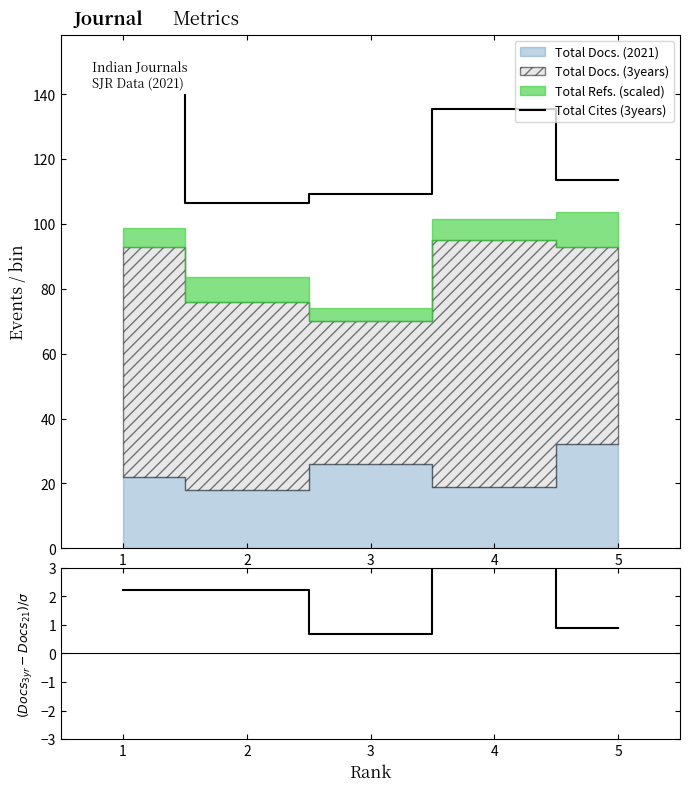

How many lines are shown in the chart?

2